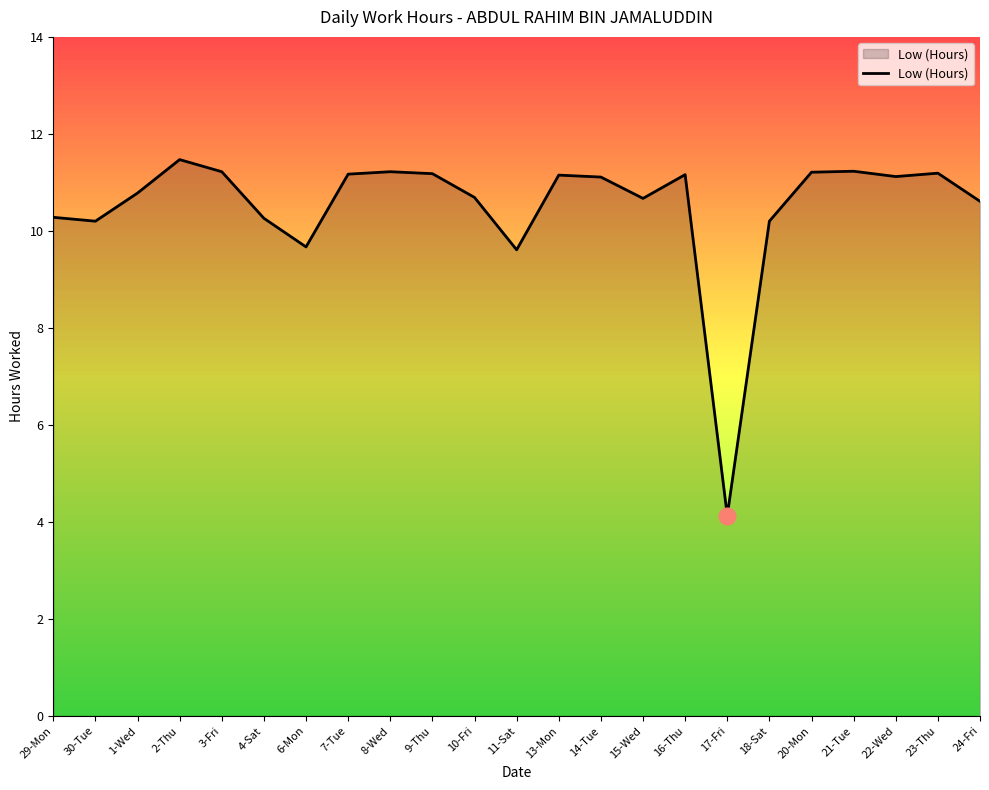

What position from the right is 14-Tue?

10